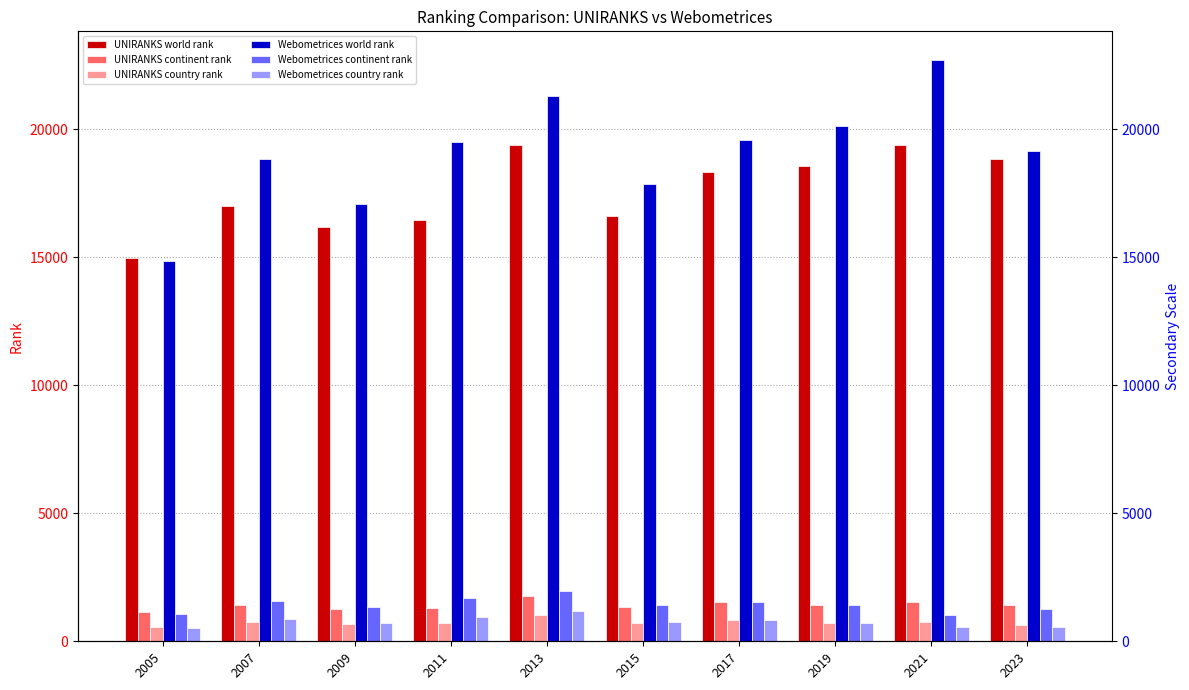

Count the number of categories in the chart.

10